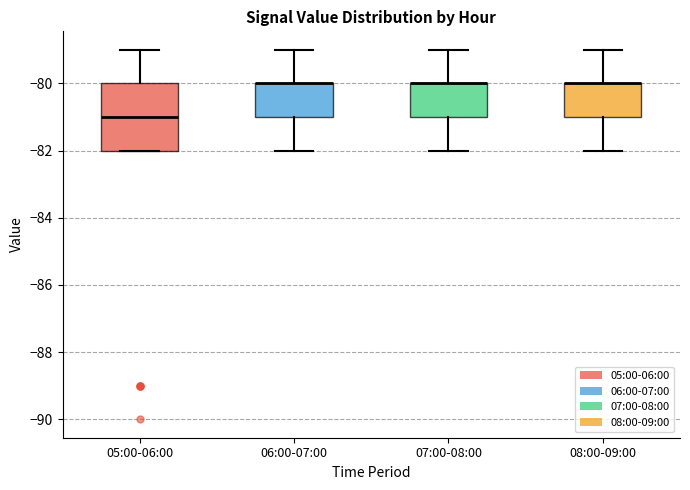

Where does the median line of the box for 05:00-06:00 sit on the y-axis? The values are not printed on the chart, so give them approximately, as read against the axis.

-81